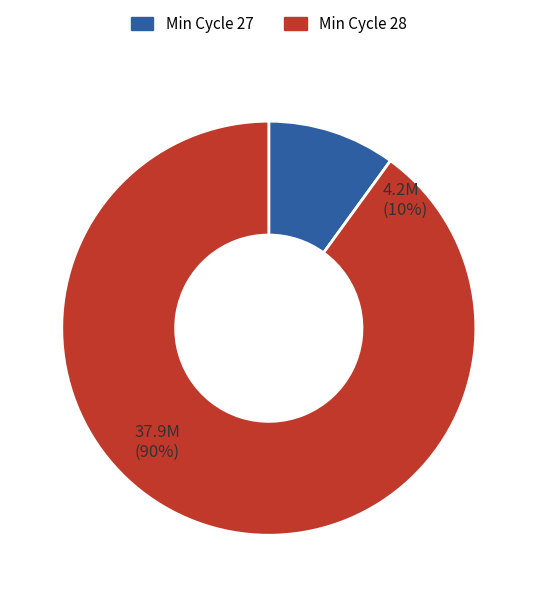

The 28 slice represents 21% of the pie. True or false?

False